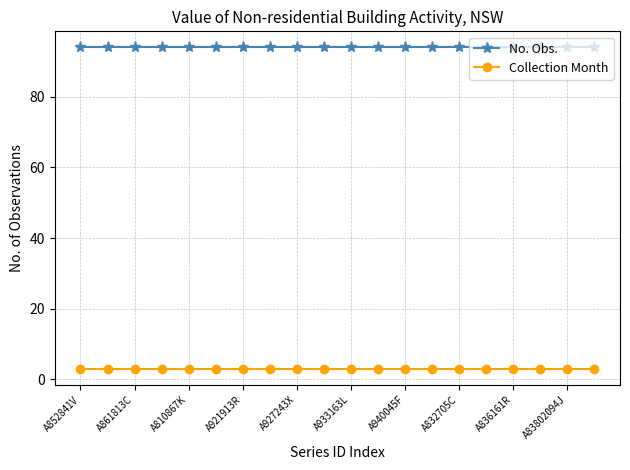

True or false: No. Obs. and Collection Month cross at least once.

False